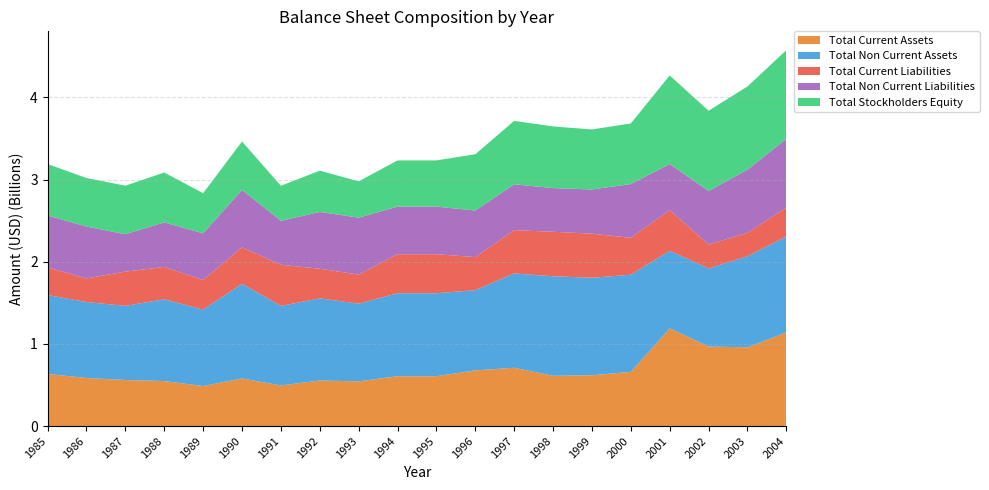

Reading left to right, extract all data points from this chart.

Total Current Assets: 634300000	585500000	560600000	548200000	486800000	579500000	494100000	554800000	544200000	606400000	606400000	677900000	709800000	611200000	618900000	659000000	1190000000	968000000	959000000	1140000000
Total Non Current Assets: 960400000	924200000	902500000	995000000	930600000	1152400000	968300000	999700000	945300000	1010400000	1010400000	976400000	1147800000	1212400000	1186300000	1183000000	944000000	951000000	1108000000	1168000000
Total Current Liabilities: 337700000	287000000	416700000	393700000	360500000	443700000	501100000	360600000	354200000	475100000	475100000	402400000	527700000	541400000	536300000	450000000	494000000	291000000	286000000	352000000
Total Non Current Liabilities: 631300000	631600000	455700000	542200000	567700000	699000000	534500000	691200000	693000000	579200000	579200000	566900000	557800000	531600000	538300000	654000000	562000000	651000000	769000000	837000000
Total Stockholders Equity: 625700000	591100000	590700000	607300000	489200000	589200000	426800000	502700000	442300000	562500000	562500000	685000000	772100000	750600000	730600000	738000000	1078000000	977000000	1012000000	1079000000